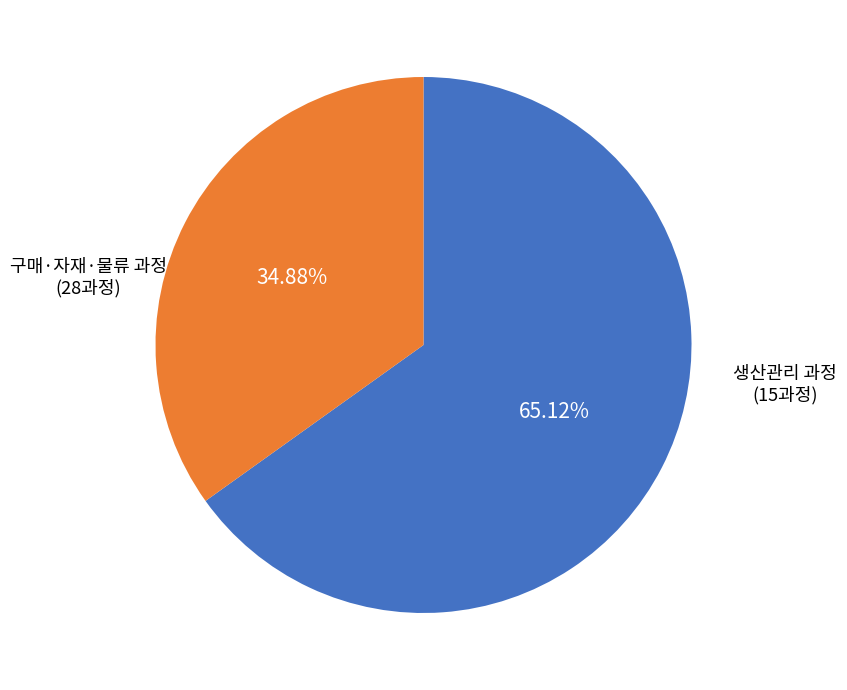

Does any single category account for the majority?

Yes